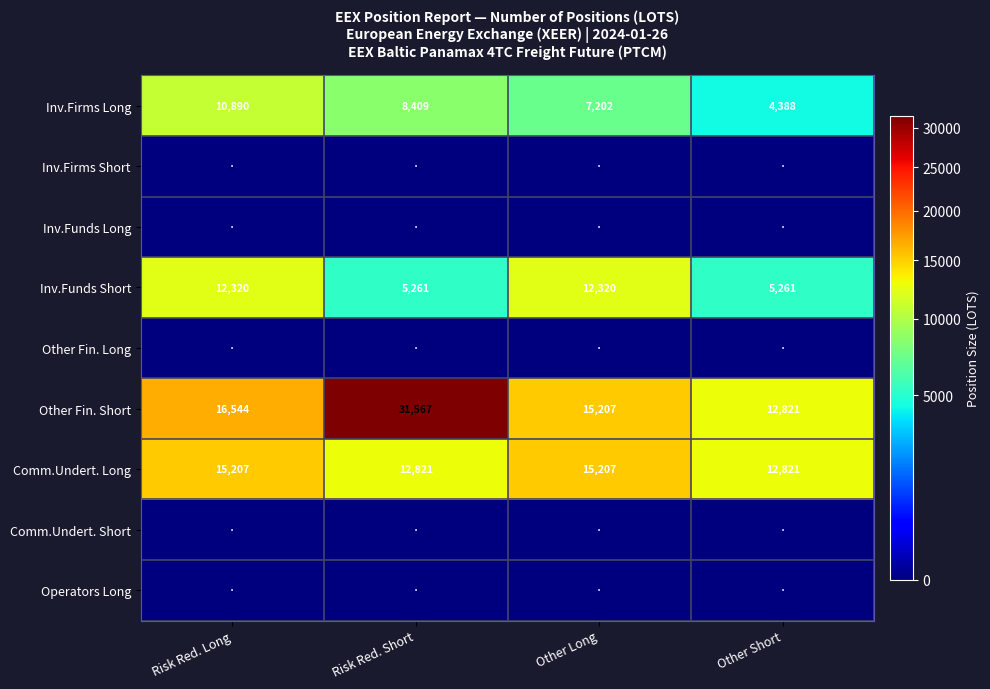

Which category has the highest value in the Inv.Firms Long series?

Risk Red. Long